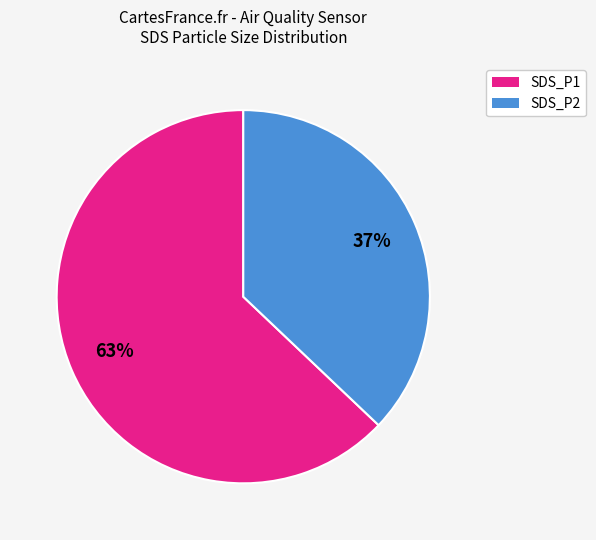

Rank the categories by value from highest to lowest.

SDS_P1, SDS_P2